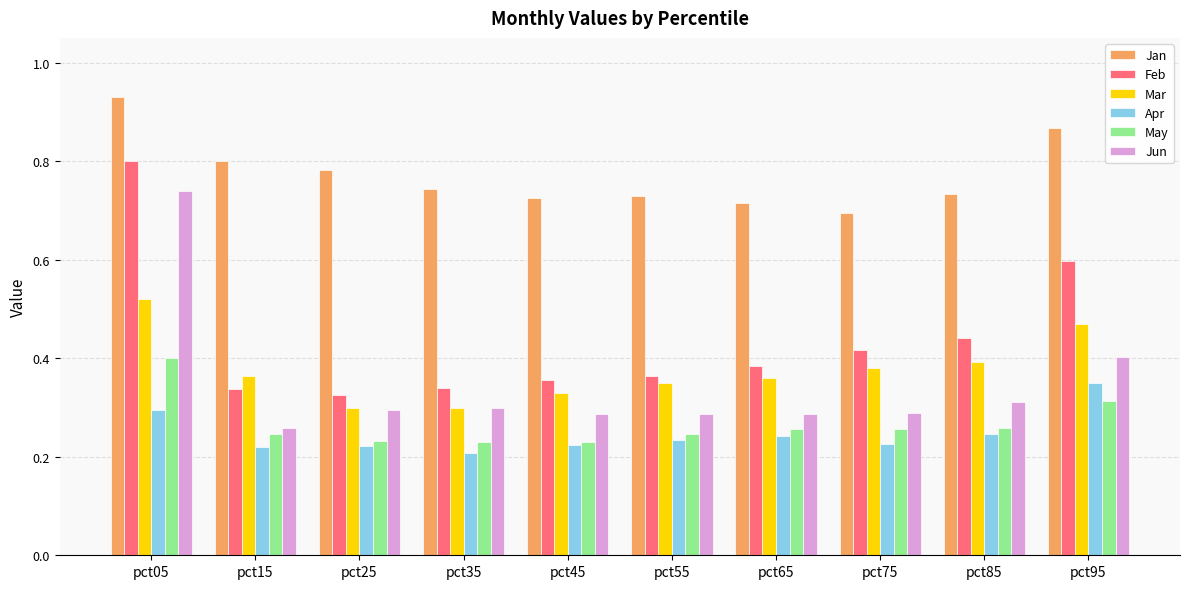

Rank the series at pct05 from lowest to highest value.

Apr, May, Mar, Jun, Feb, Jan